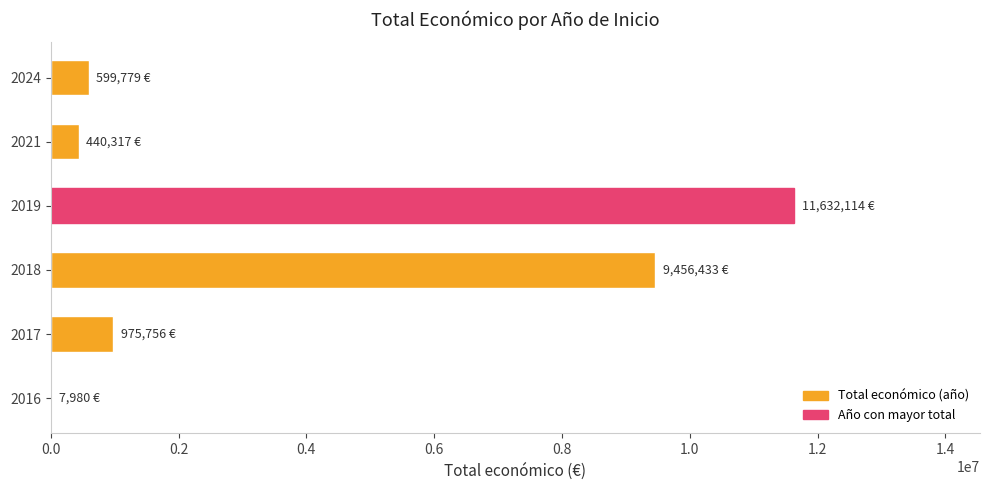

What is the change in value from 2018 to 2021?

-9016116